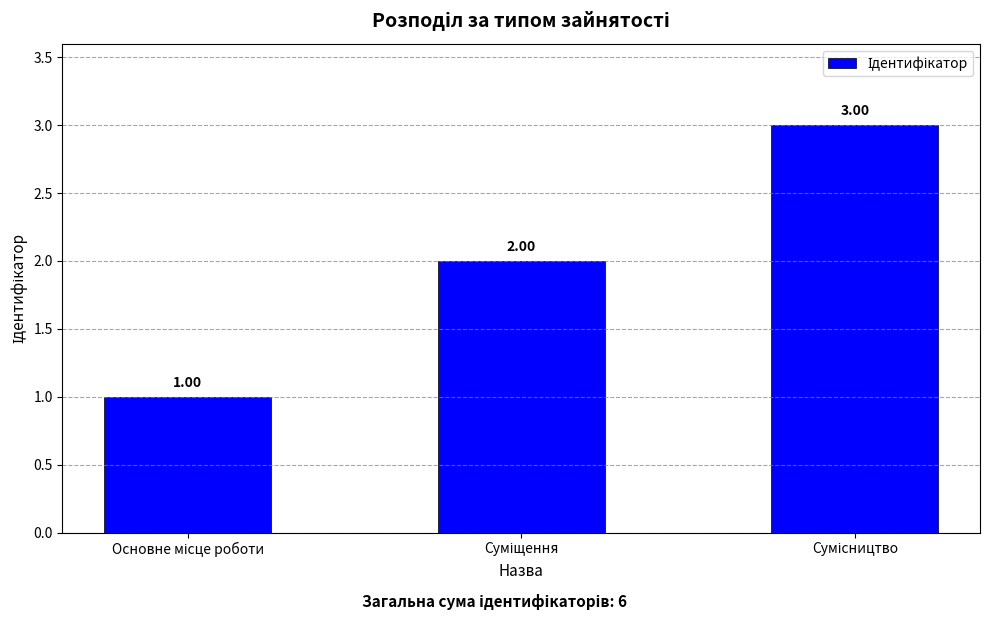

What is the sum of all values?

6